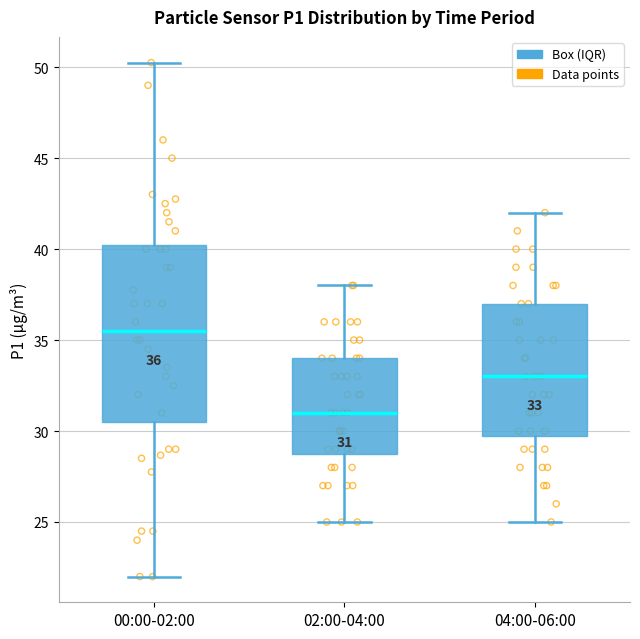

Which box's median line is the lowest?

02:00-04:00